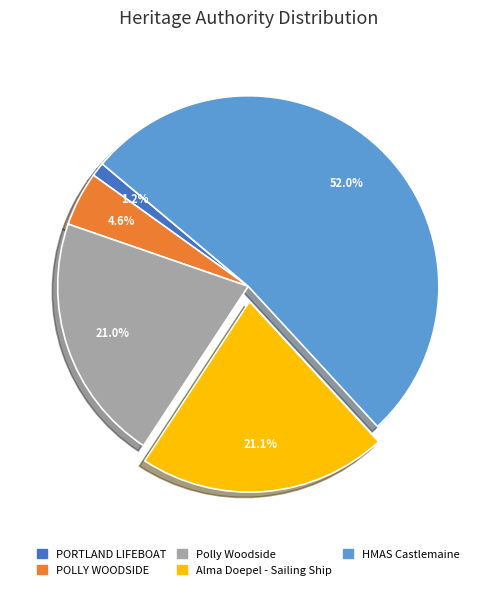

Is it true that Polly Woodside is 36% of the pie?

False